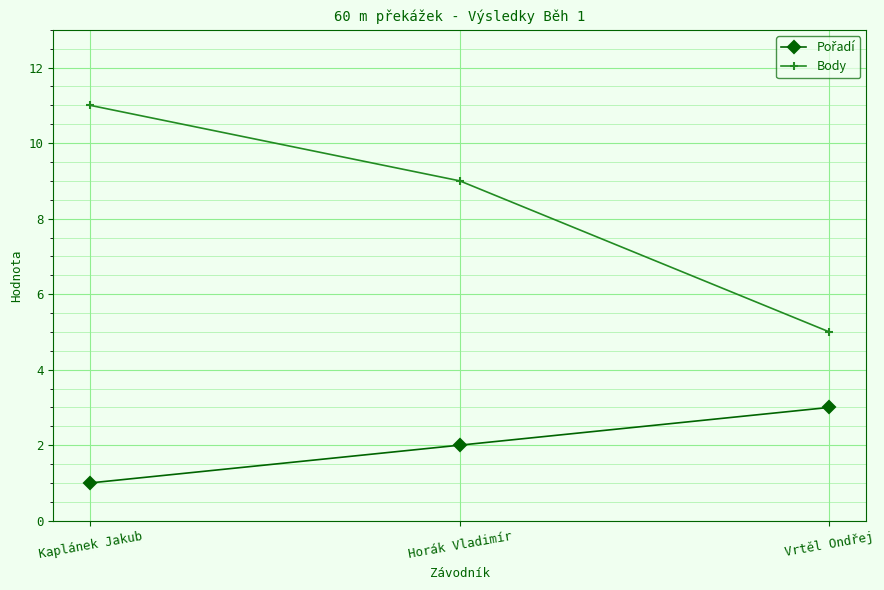

What is the average value of the Body series?

8